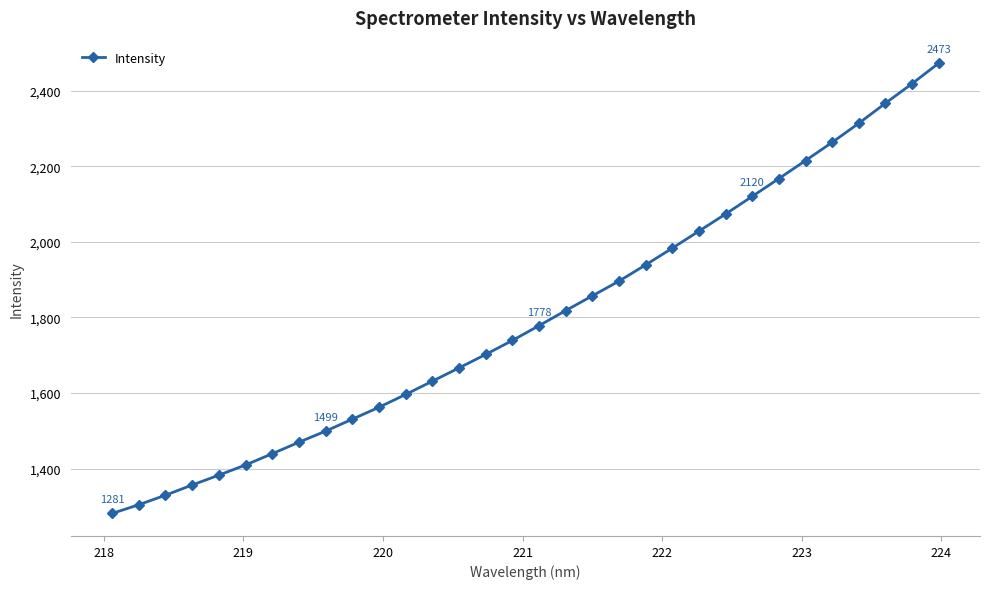

True or false: the data has more than 2 interior local peaks.

False